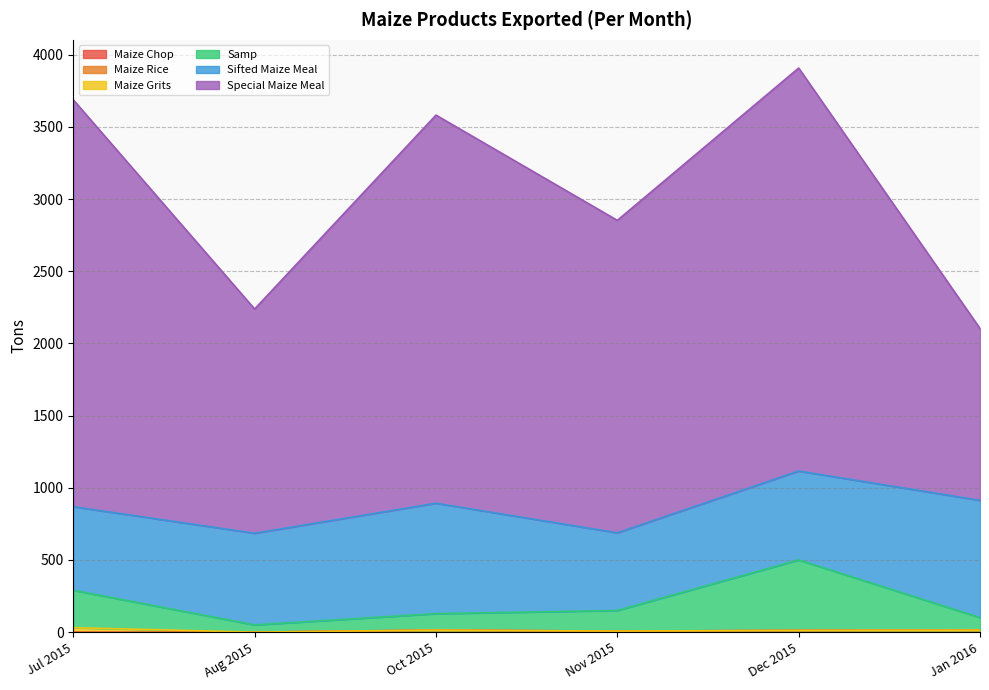

Which has a higher value, Jul 2015 or Nov 2015?

Nov 2015